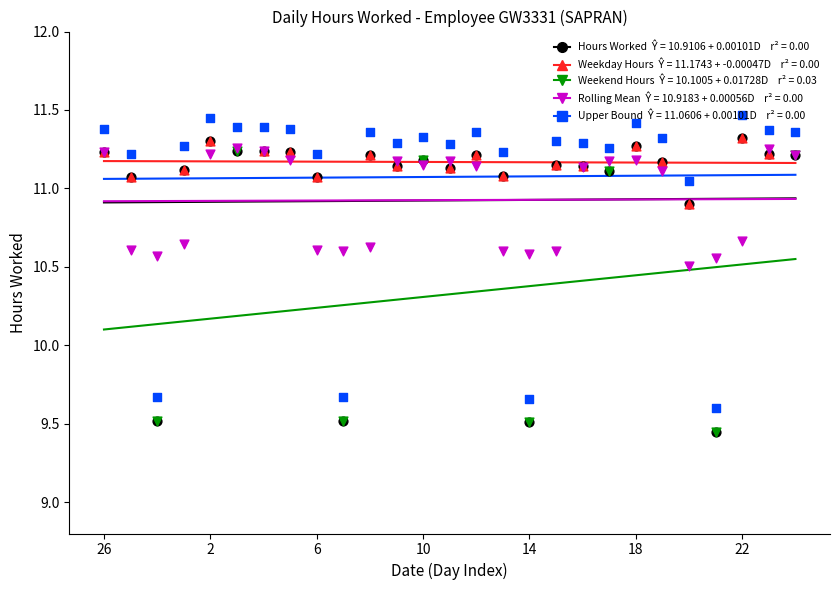

Between 20 and 12, which is larger?

12